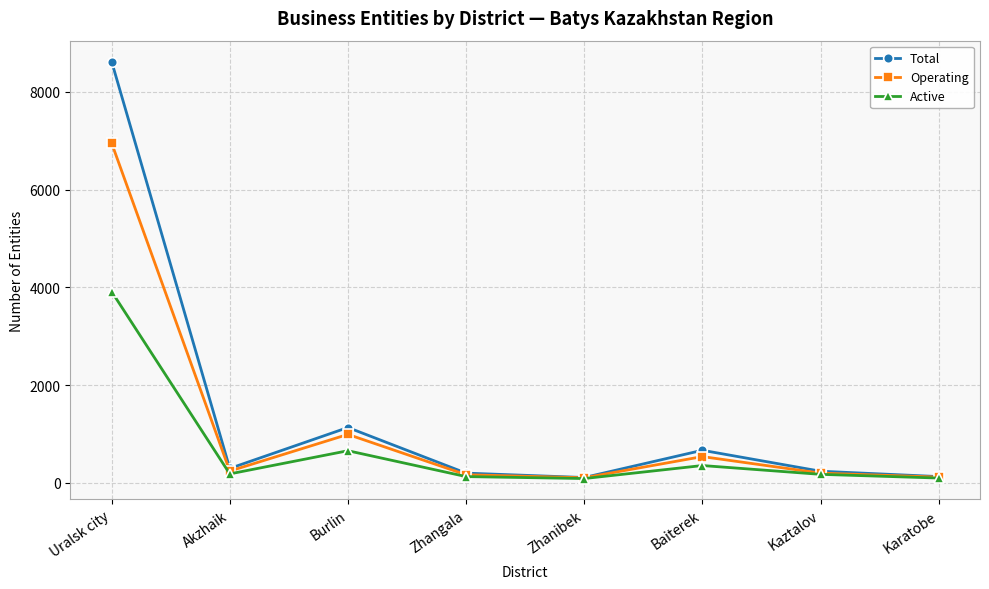

At which category does Total reach its first local peak?

Burlin